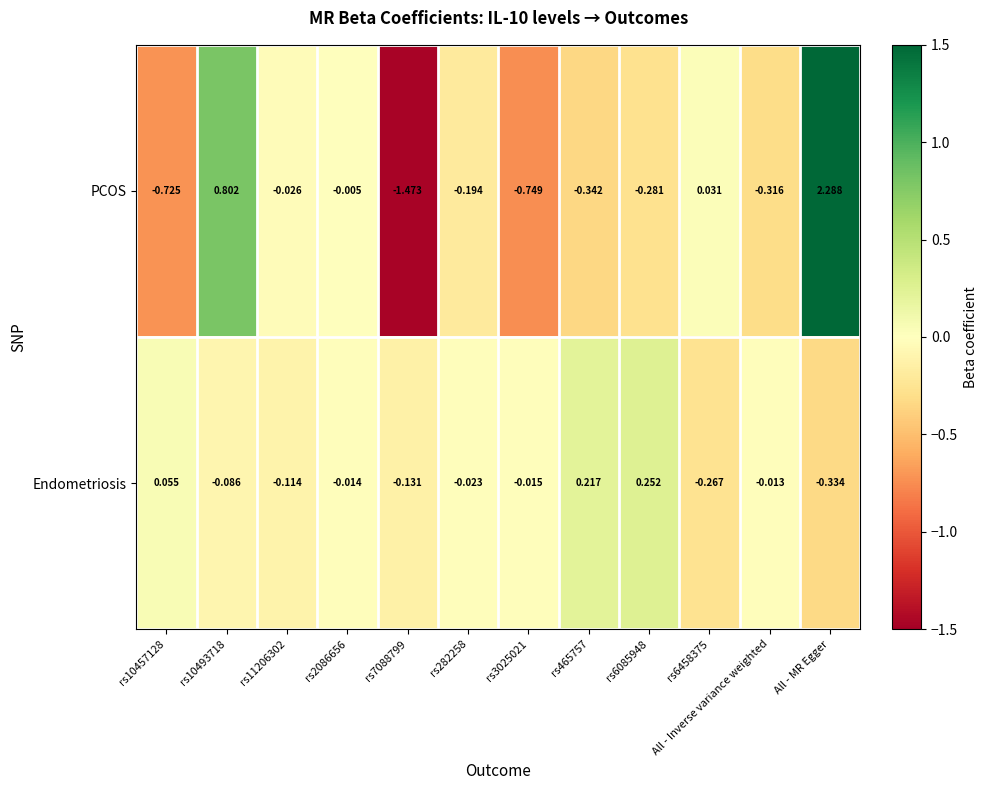

At how many categories does at least one series exceed 0?

6